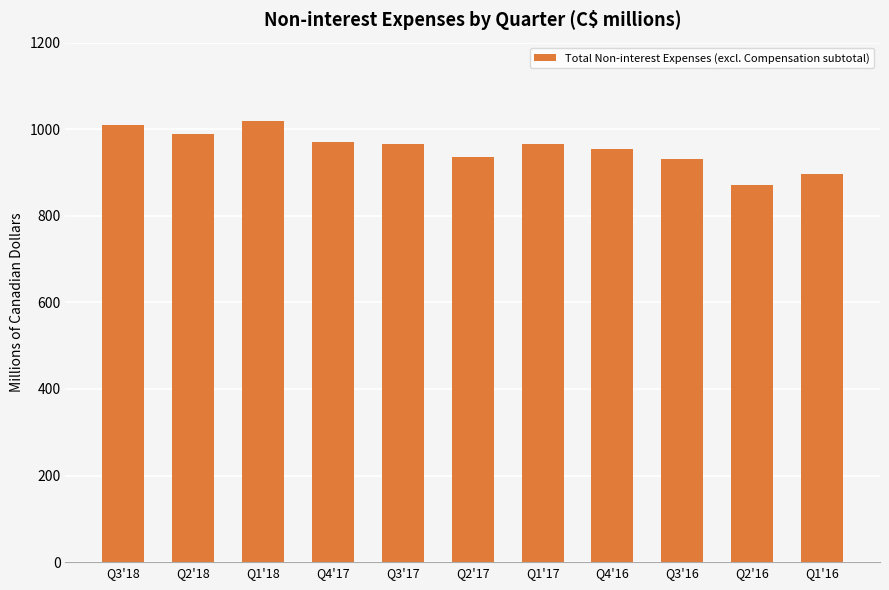

What is the value of the 9th bar from the left?

932